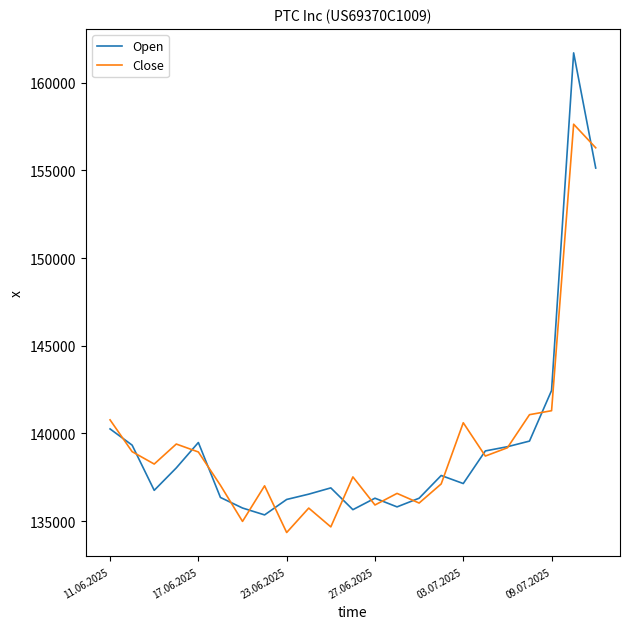

What is the minimum value shown in the chart?

134347